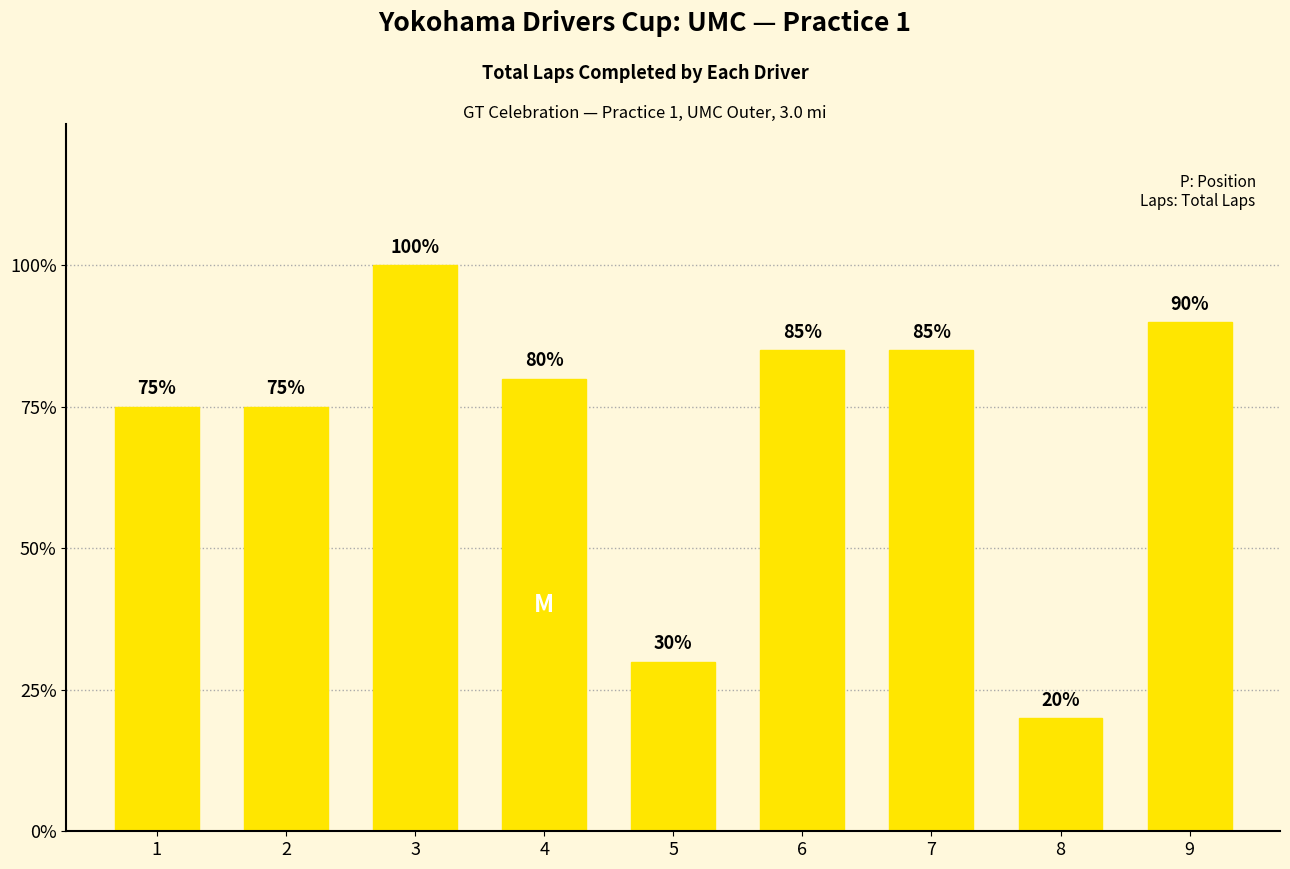

Rank the categories by value from highest to lowest.

3, 9, 6, 7, 4, 1, 2, 5, 8